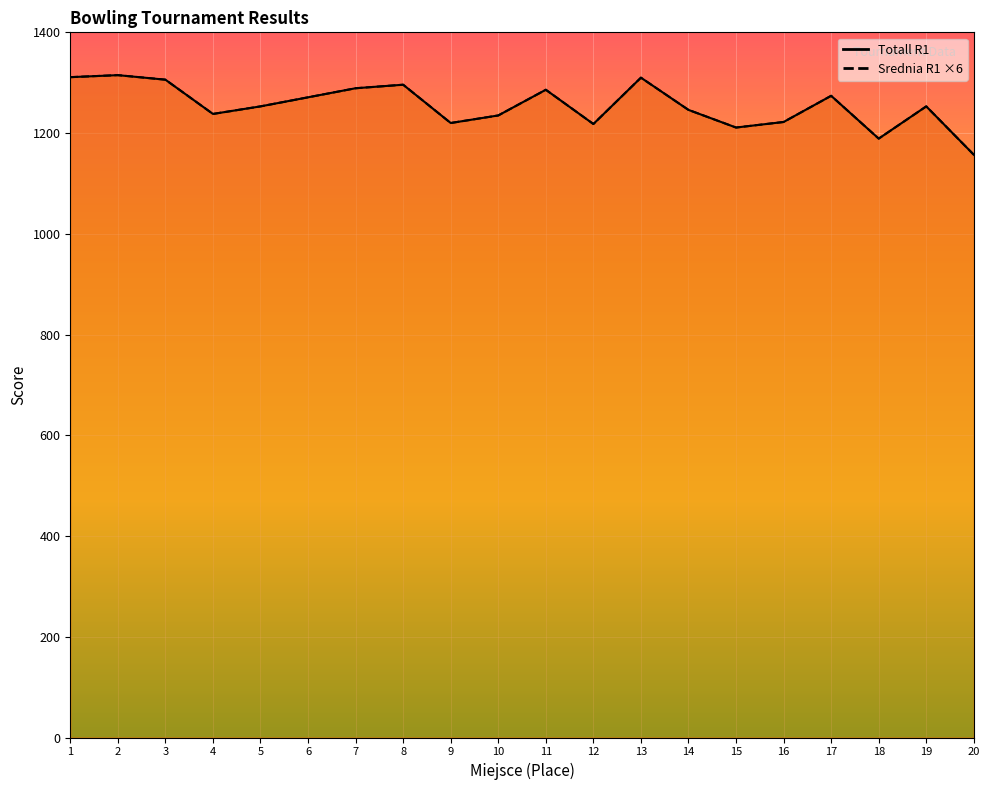

Which category has the lowest value in the Totall R1 series?

20